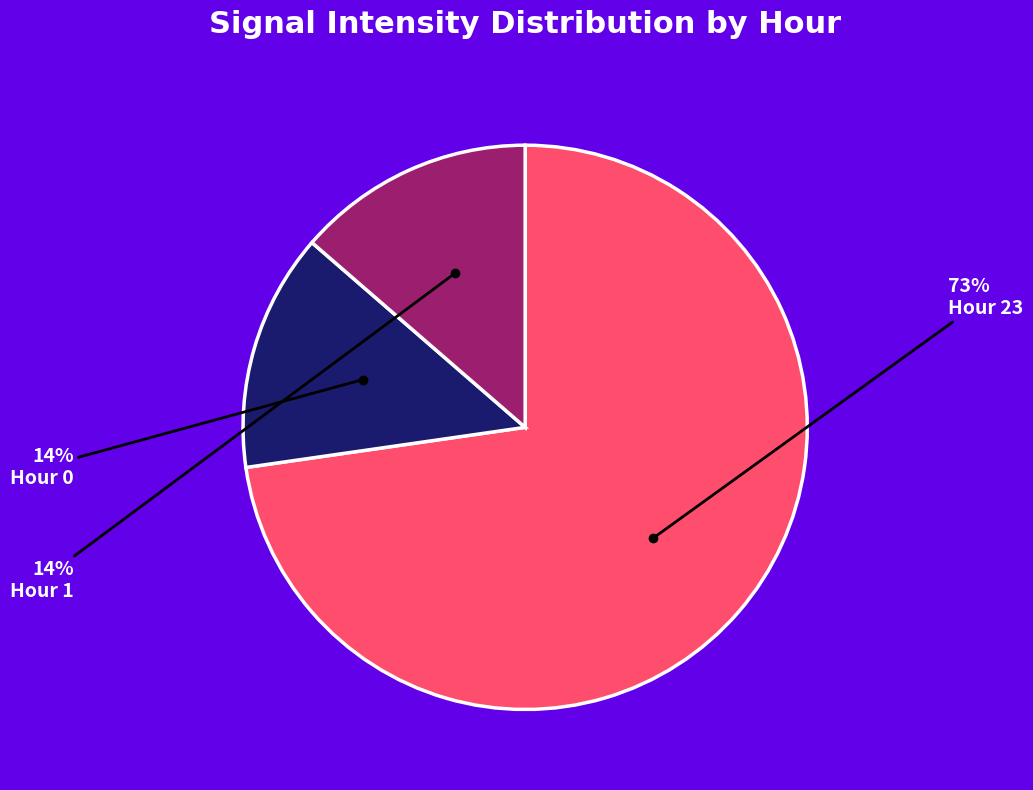

Does any single category account for the majority?

Yes